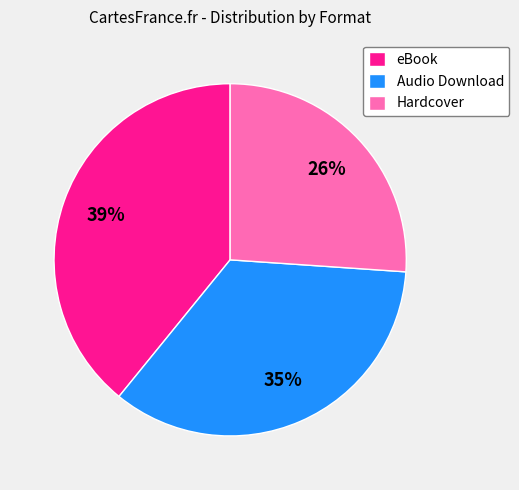

Combined, do Audio Download and eBook account for over 50%?

Yes